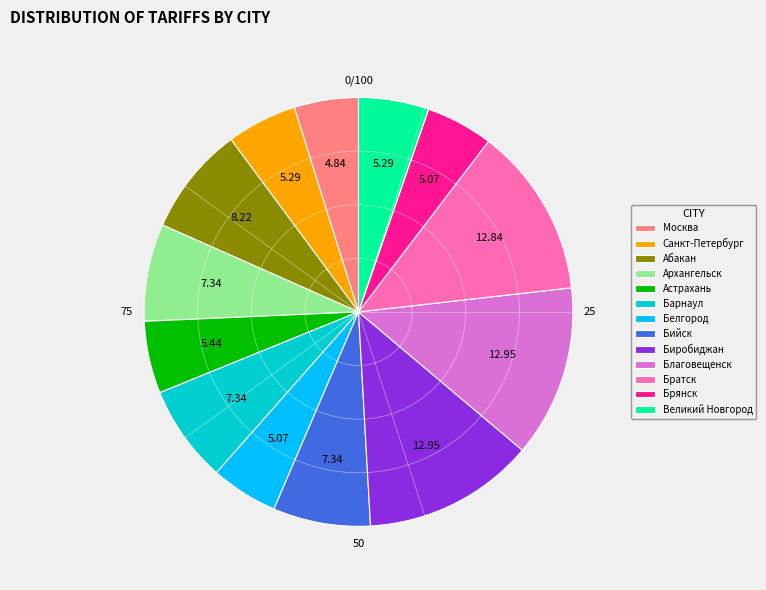

Do Москва and Бийск together represent more than half of the pie?

No